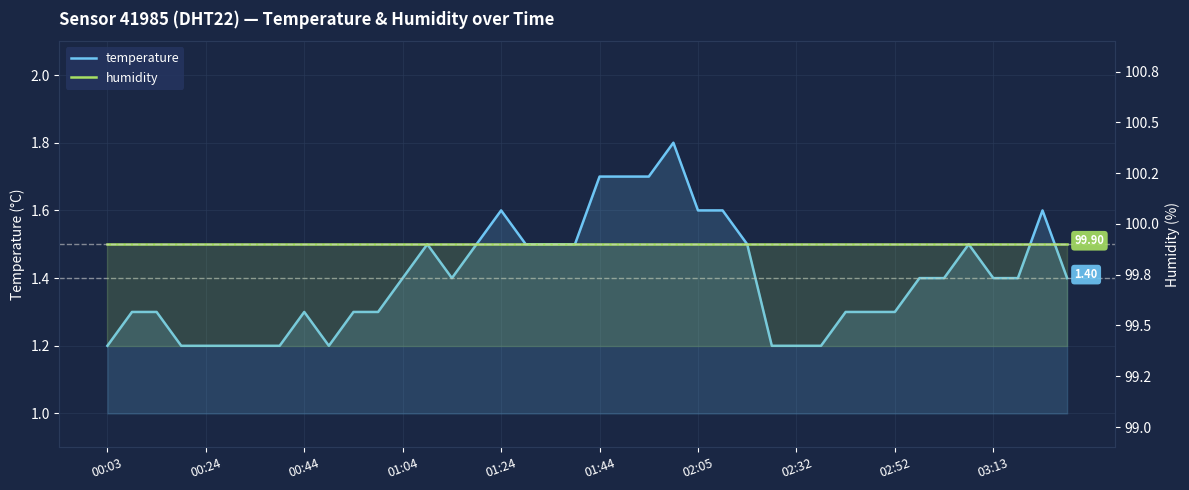

Is it true that humidity equals 99.9 at 19?

True